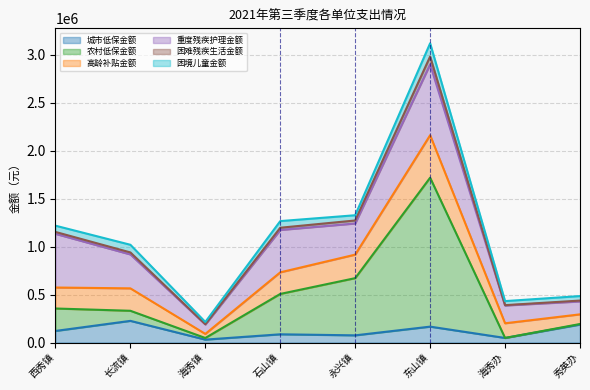

At which category is the sum across all series the highest?

东山镇